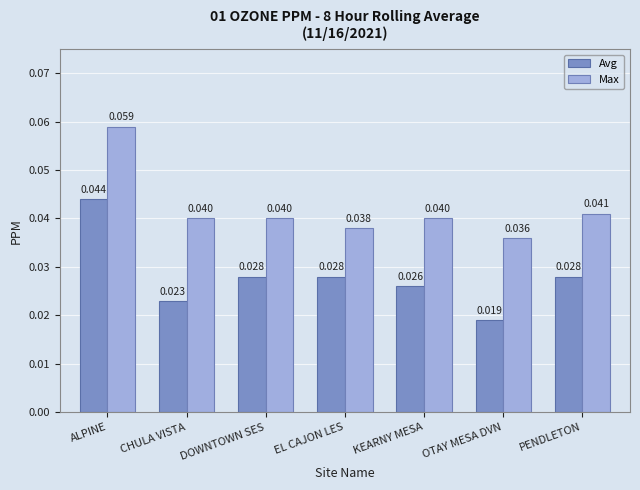

At which category is the sum across all series the highest?

ALPINE